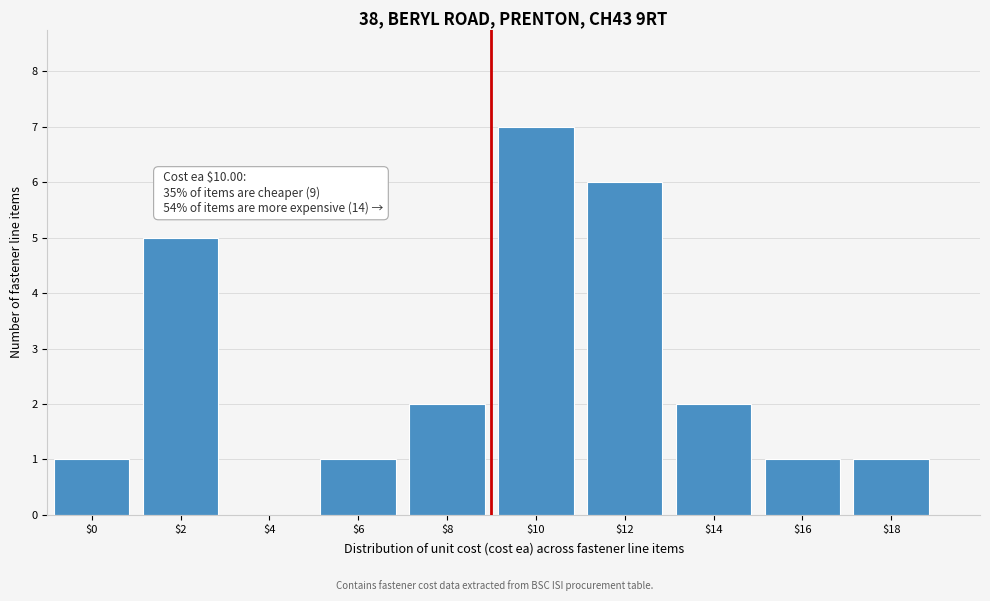

True or false: the data shows 5 at $10.

False